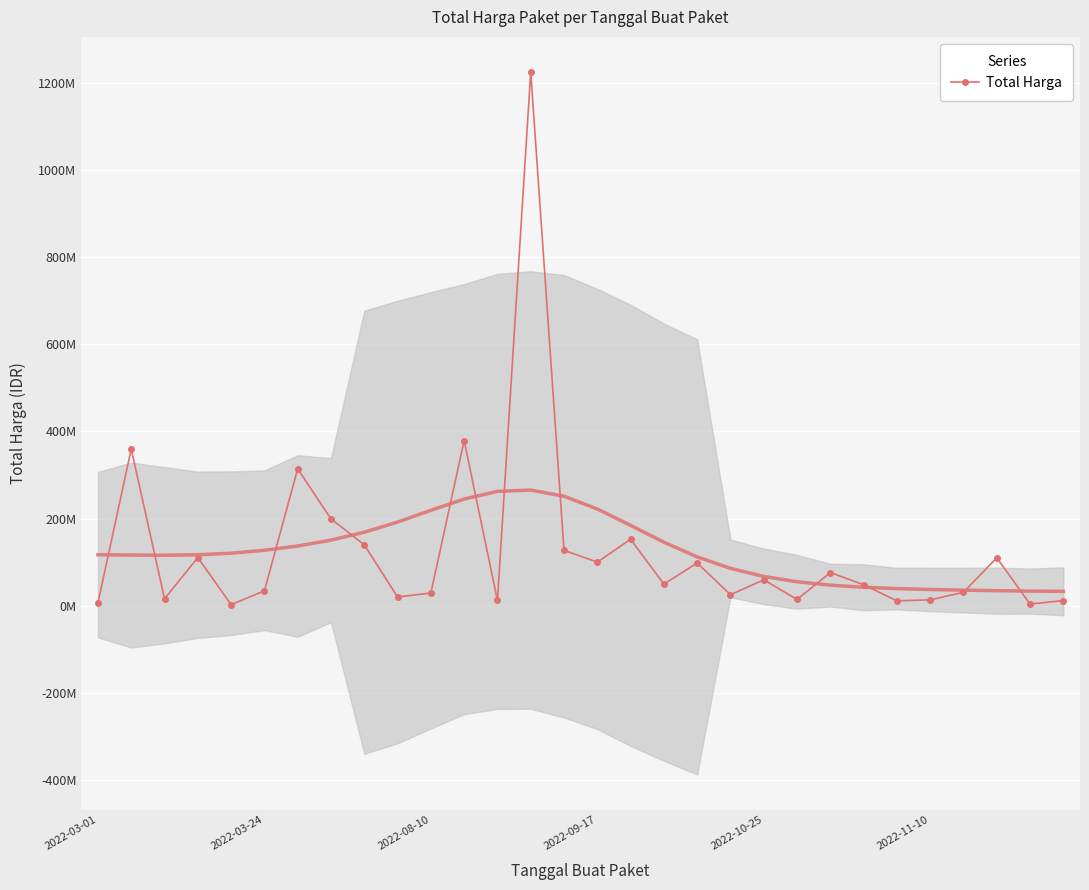

What is the smallest value displayed?

2395750